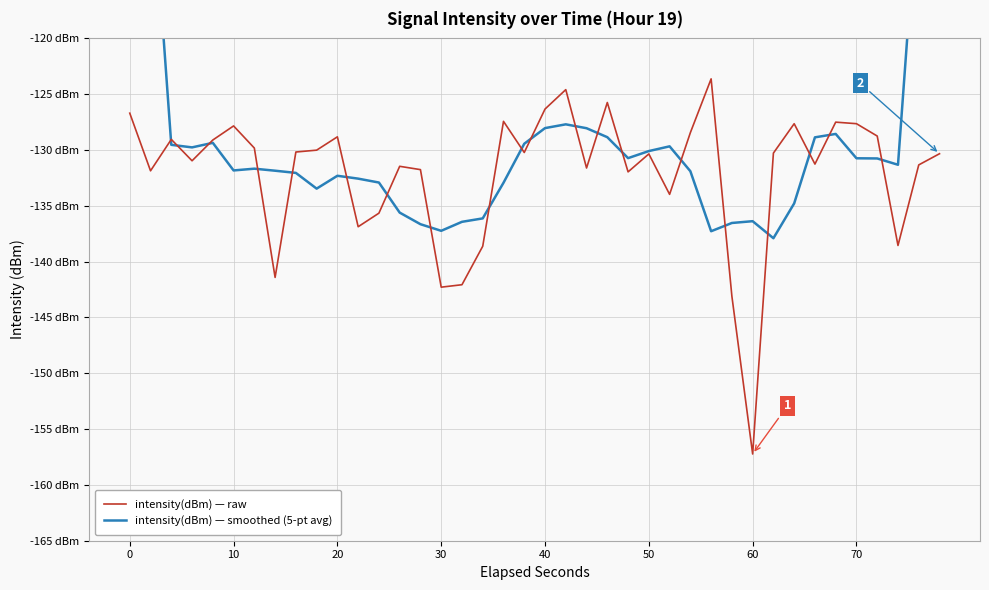

How many lines are shown in the chart?

2